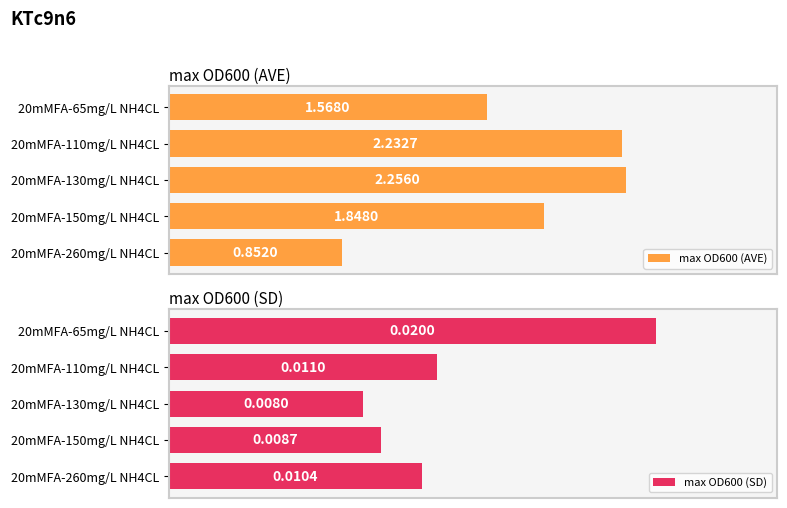

List the labels in order of max OD600 (AVE) value, smallest first.

20mMFA-260mg/L NH4CL, 20mMFA-65mg/L NH4CL, 20mMFA-150mg/L NH4CL, 20mMFA-110mg/L NH4CL, 20mMFA-130mg/L NH4CL